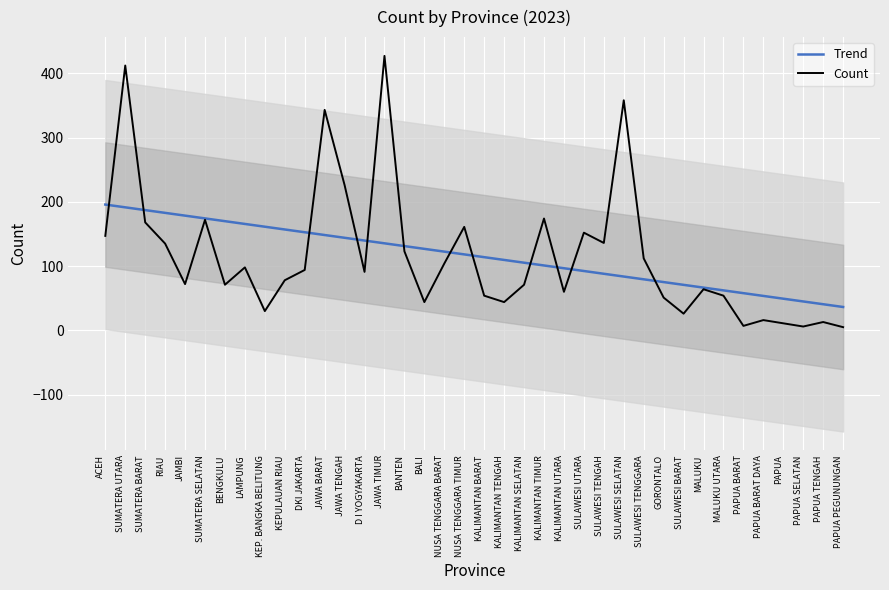

How many data points in Count are above 91?

18